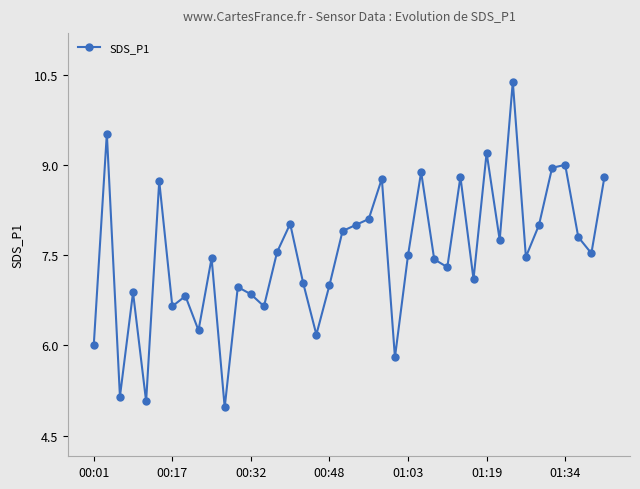

What is the greatest value displayed?

10.4